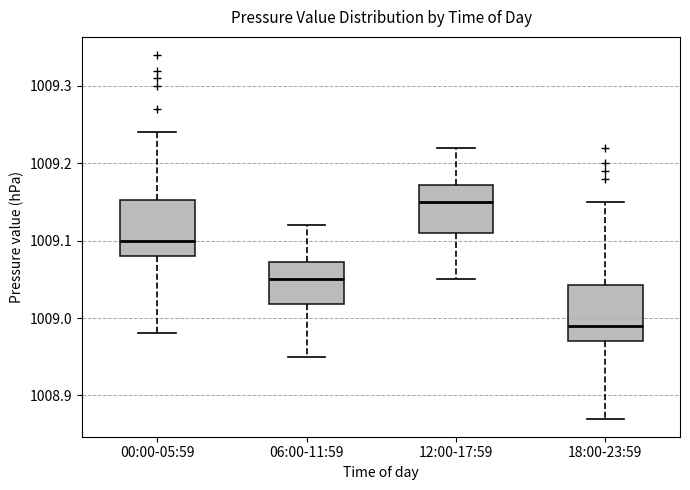

Reading left to right, transcribe this box plot: for each box, give where its median line is, the range the box spans, and where its two whiskers end, as read against the y-axis. The values are not printed on the chart, so give them approximately, as read against the axis.

00:00-05:59: median 1009.10, box 1009.08 to 1009.15, whiskers 1008.98 to 1009.24
06:00-11:59: median 1009.05, box 1009.02 to 1009.07, whiskers 1008.95 to 1009.12
12:00-17:59: median 1009.15, box 1009.11 to 1009.17, whiskers 1009.05 to 1009.22
18:00-23:59: median 1008.99, box 1008.97 to 1009.04, whiskers 1008.87 to 1009.15